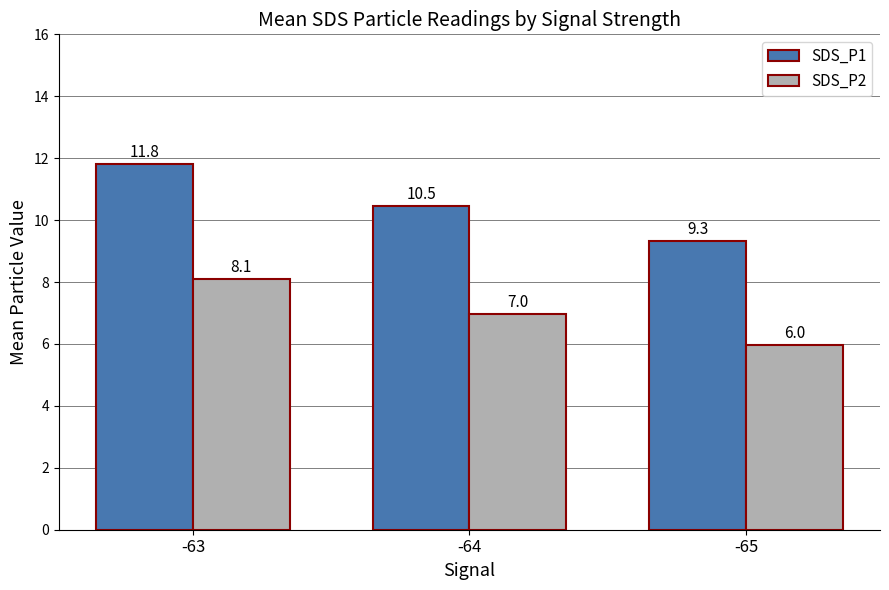

What is the smallest value displayed?

6.0